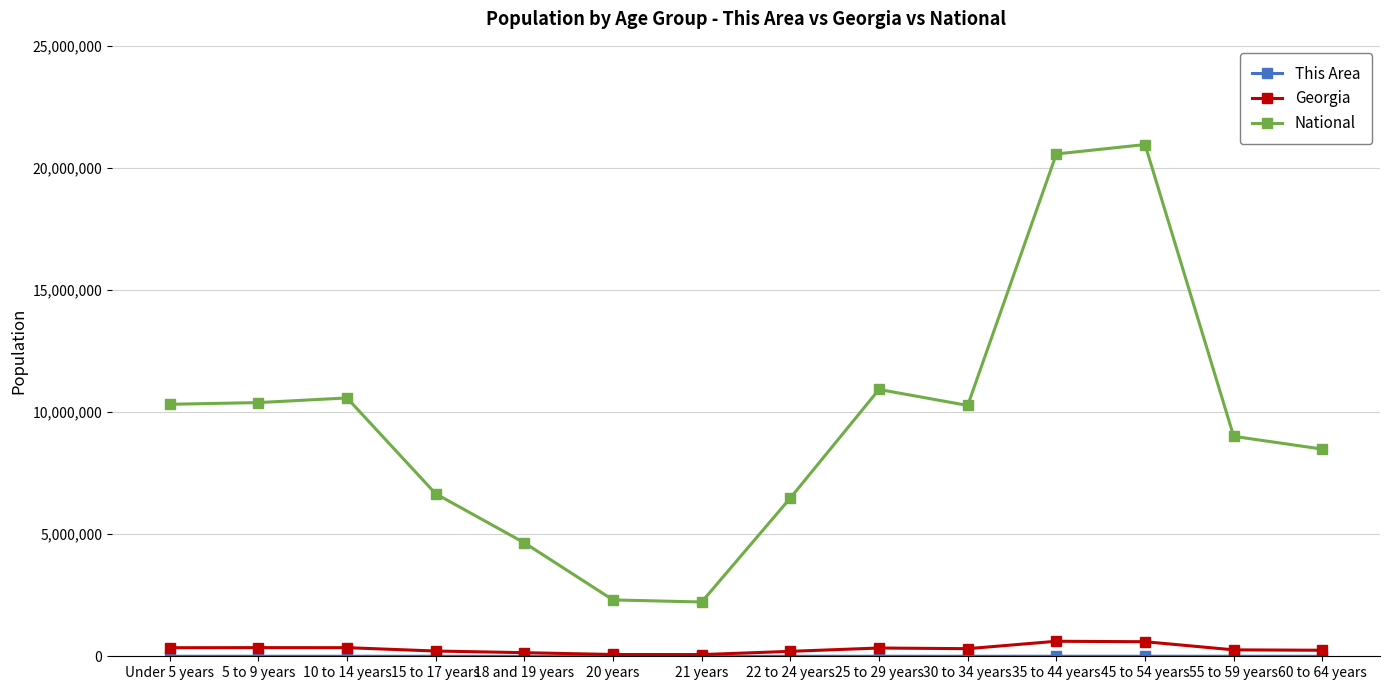

What is the difference between the second highest and second lowest values in the National series?

18263067